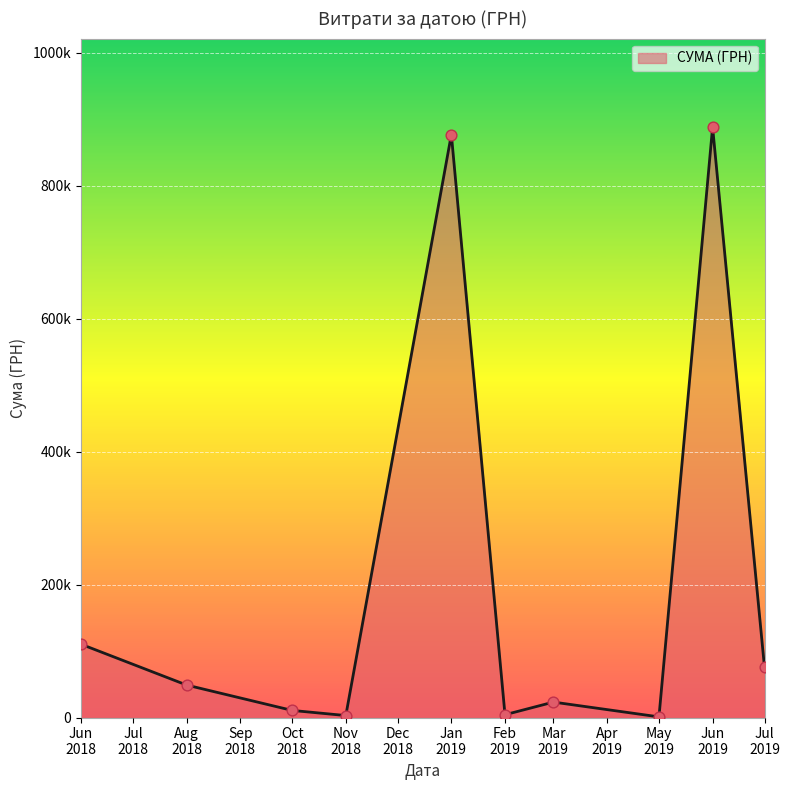

Is this an area chart (filled region under the line)?

Yes